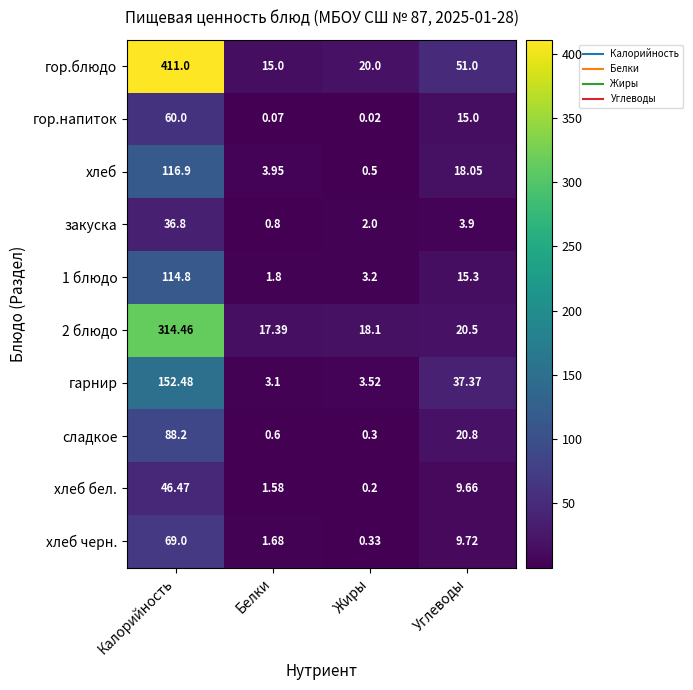

Which label corresponds to the smallest value in the chart?

Жиры